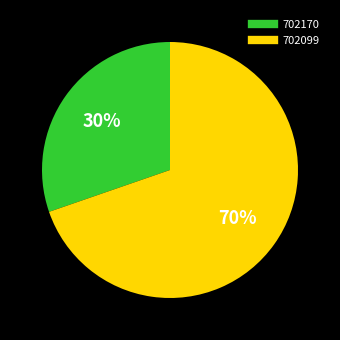

How many slices are in this pie chart?

2